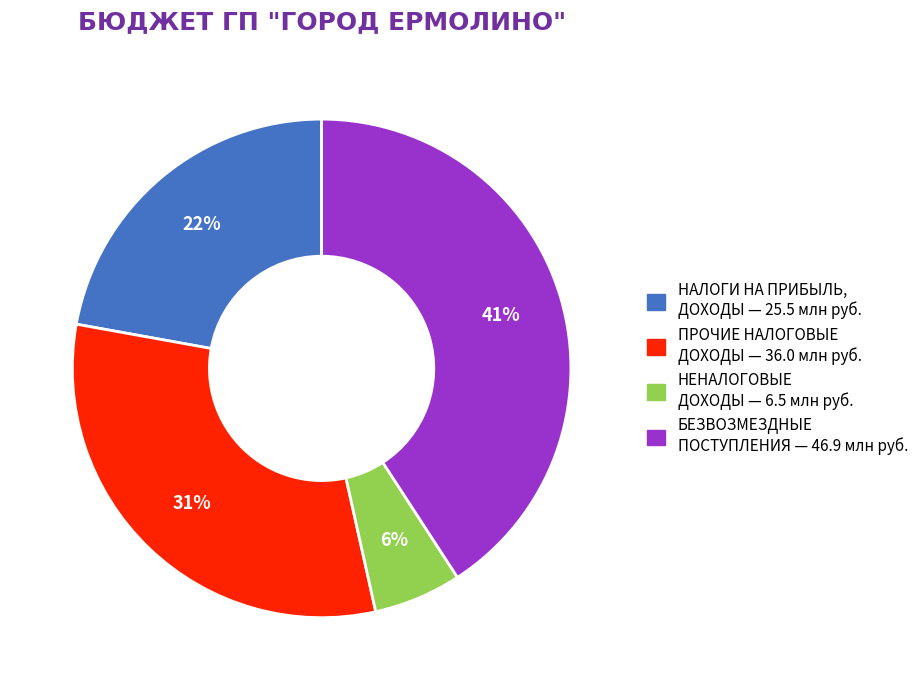

How many segments does this pie chart have?

4